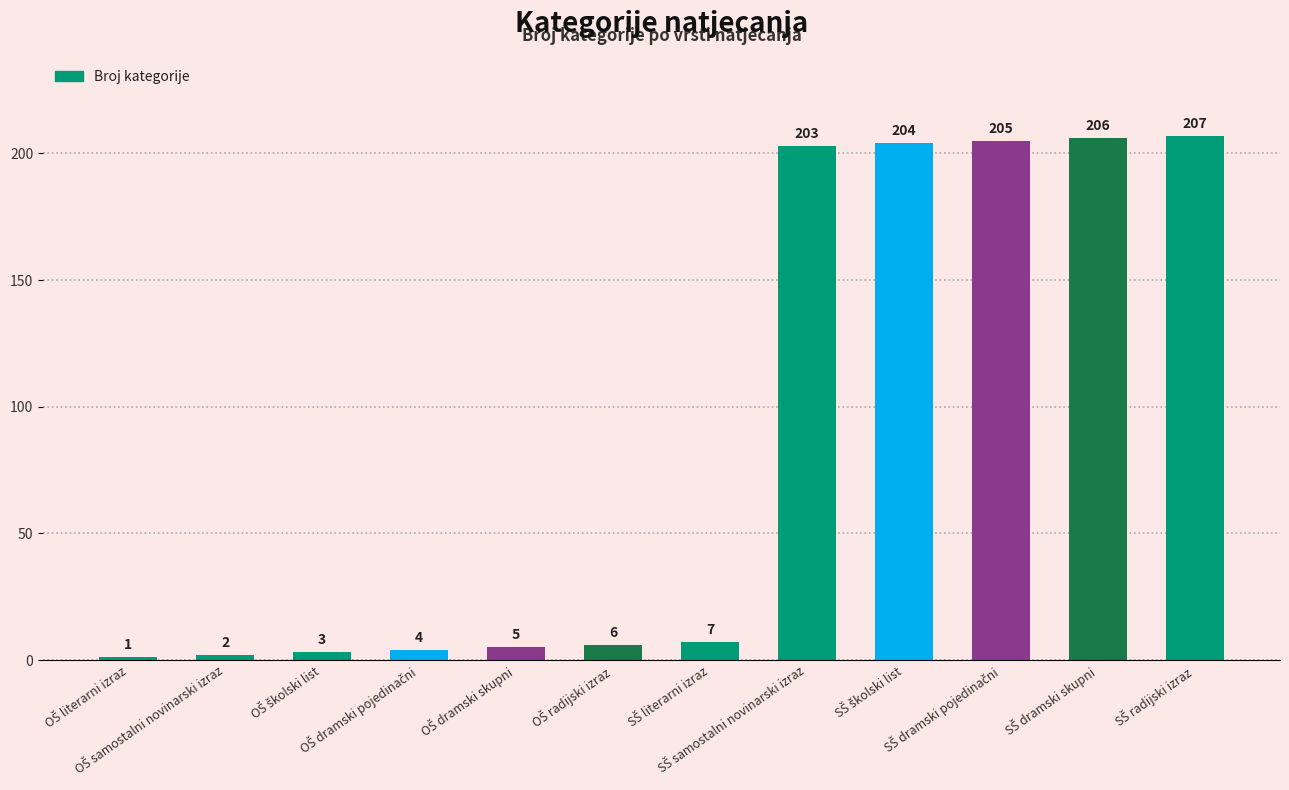

What is the maximum value shown in the chart?

207